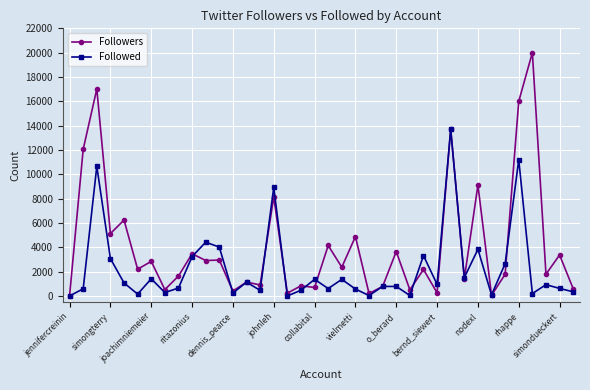

Which series has the largest range (max minus min)?

Followers